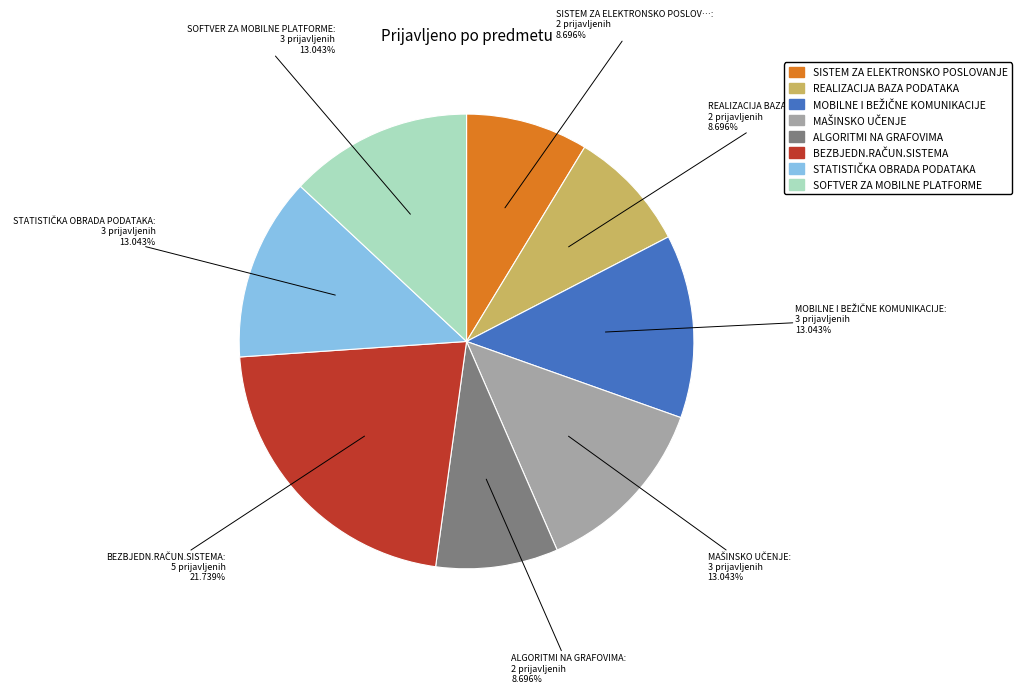

Is it true that ALGORITMI NA GRAFOVIMA is 9% of the pie?

True